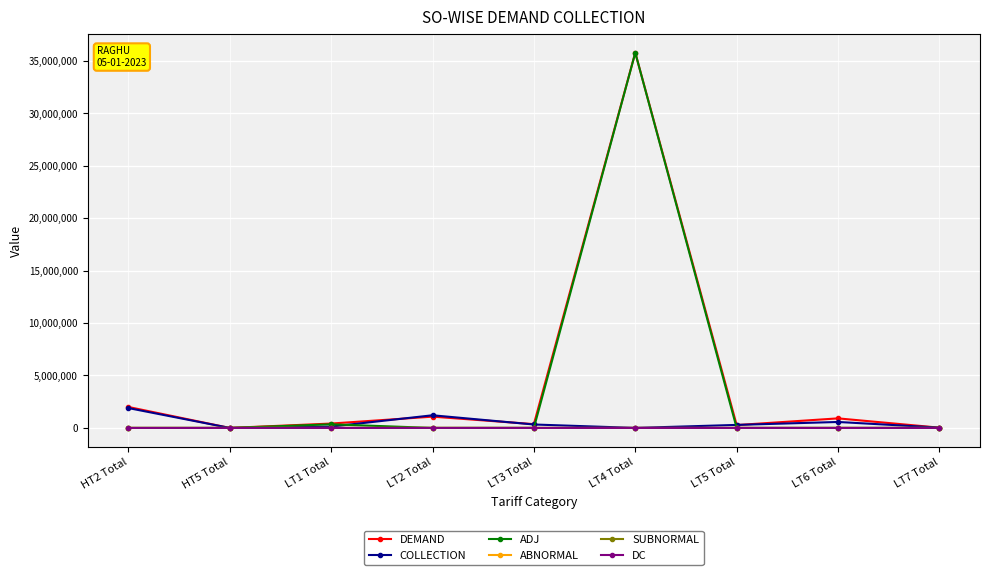

What are all the series names shown in the legend?

DEMAND, COLLECTION, ADJ, ABNORMAL, SUBNORMAL, DC